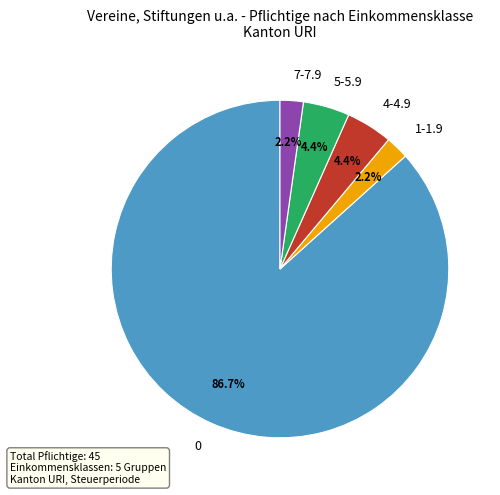

Does 0 account for over 50% of the chart?

Yes